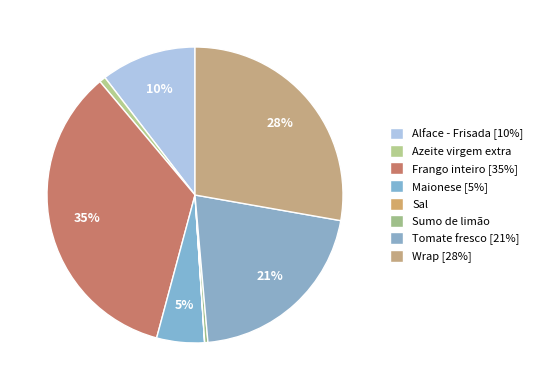

Which category has the biggest portion of the pie?

Frango inteiro